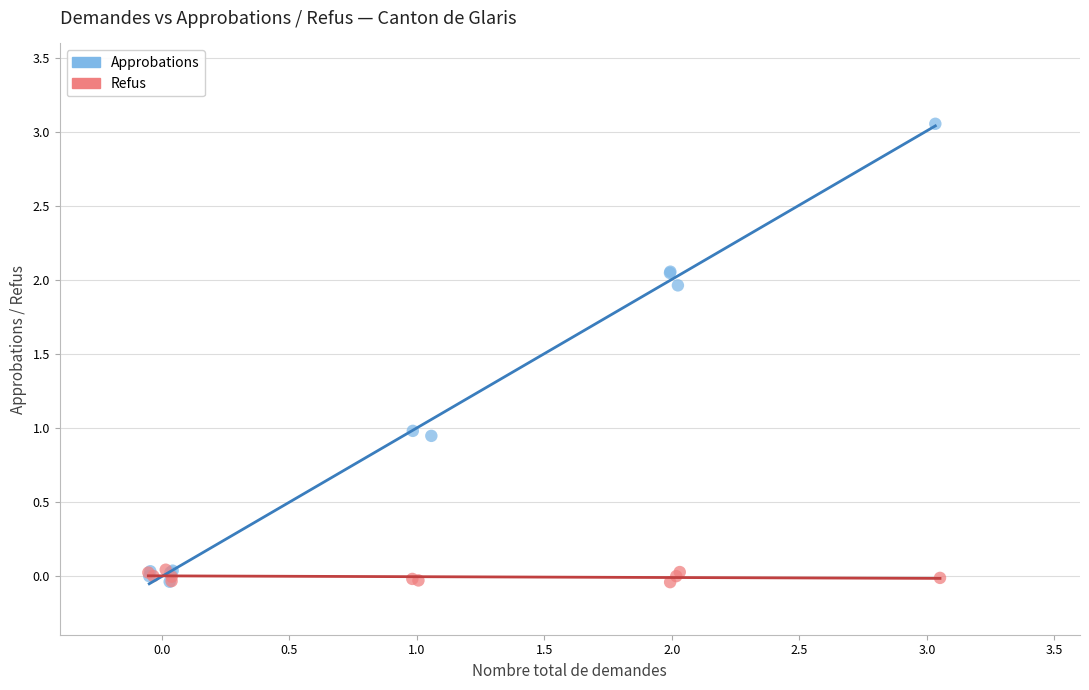

Which series reaches the maximum Y coordinate?

Approbations